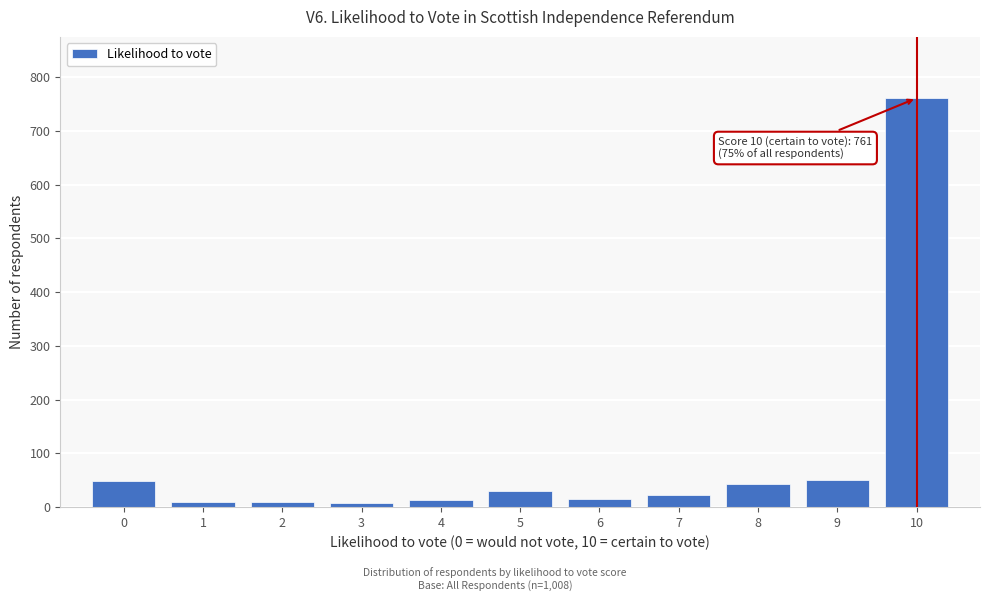

What is the greatest value displayed?

761